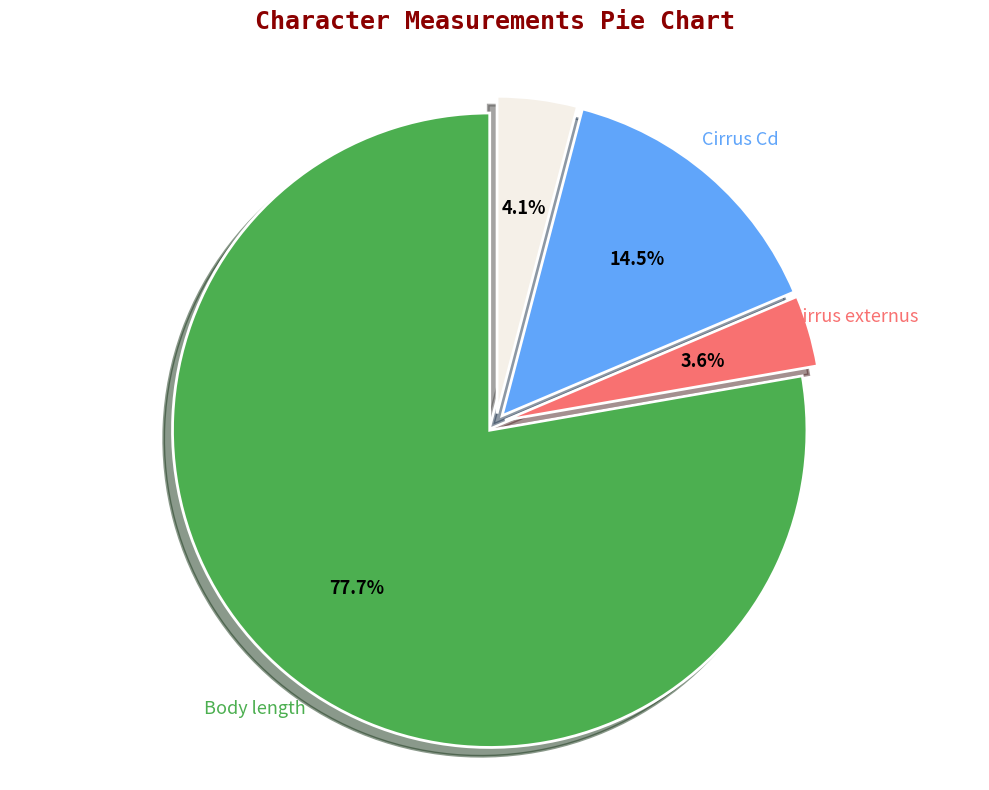

Is there any slice that represents more than half of the pie?

Yes